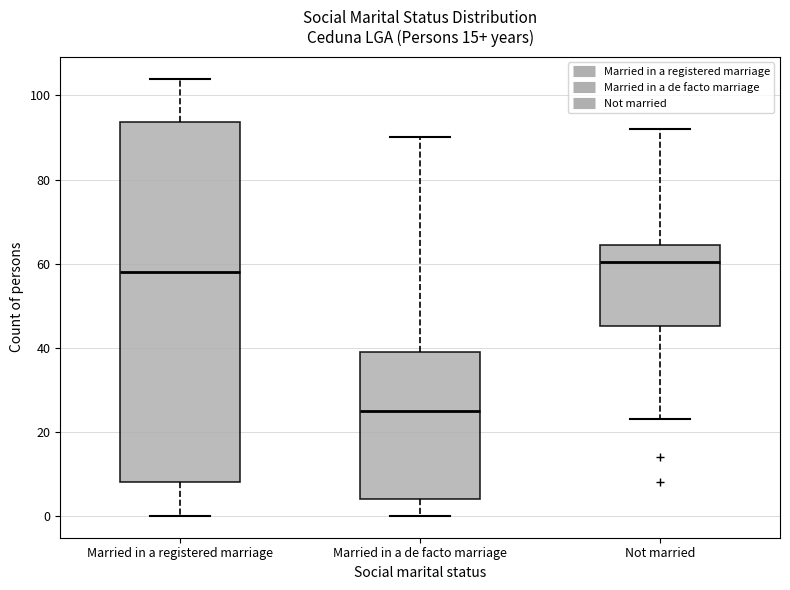

Where does the upper whisker of the box for Married in a de facto marriage end on the y-axis? The values are not printed on the chart, so give them approximately, as read against the axis.

90